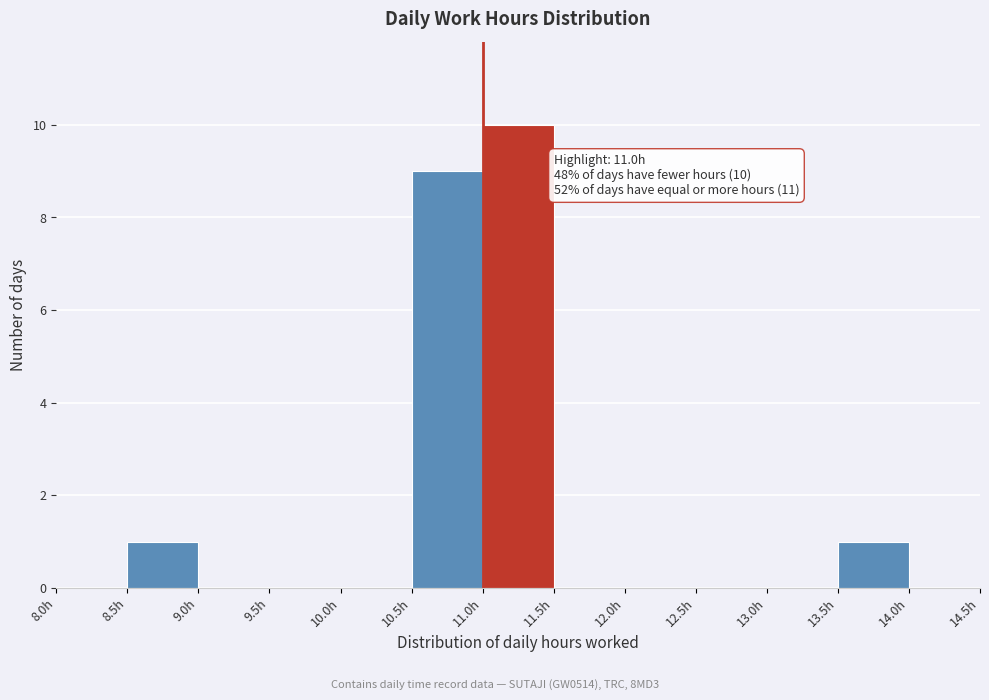

Which range on the x-axis has the tallest bar?

11.0 to 11.5